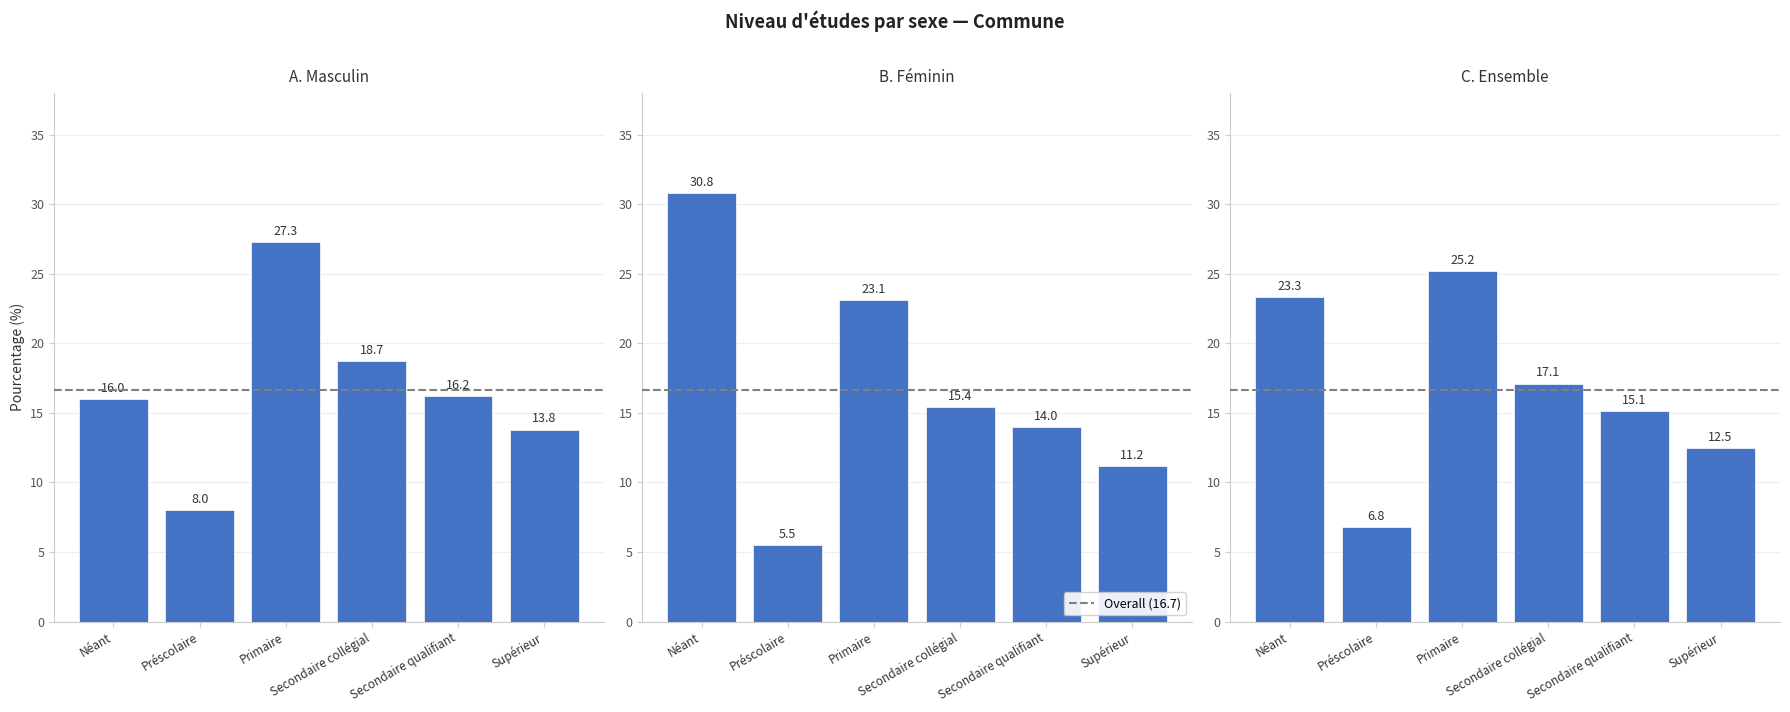

Reading left to right, what are all the values shown in this chart?

Masculin: Néant=16.0	Préscolaire=8.0	Primaire=27.3	Secondaire collégial=18.7	Secondaire qualifiant=16.2	Supérieur=13.8
Féminin: Néant=30.8	Préscolaire=5.5	Primaire=23.1	Secondaire collégial=15.4	Secondaire qualifiant=14.0	Supérieur=11.2
Ensemble: Néant=23.3	Préscolaire=6.8	Primaire=25.2	Secondaire collégial=17.1	Secondaire qualifiant=15.1	Supérieur=12.5